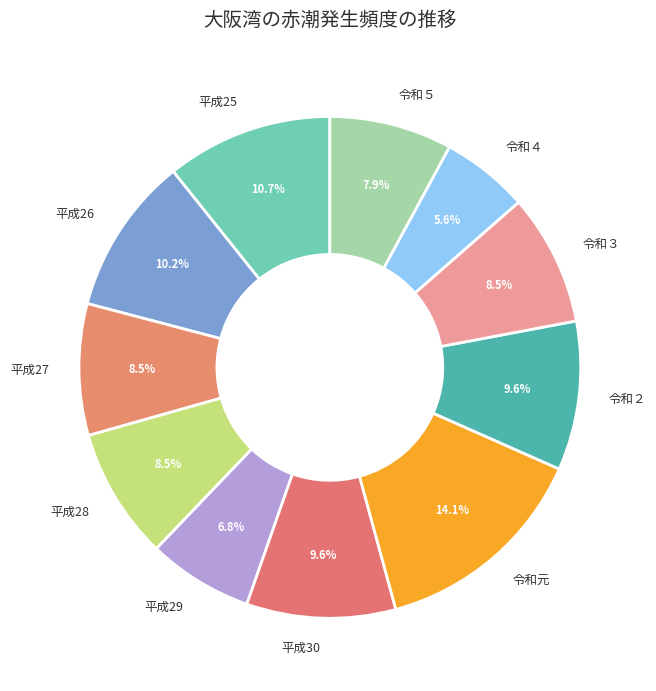

To the nearest percent, what is the difference between the 平成26 and 令和４ slice percentages?

5%